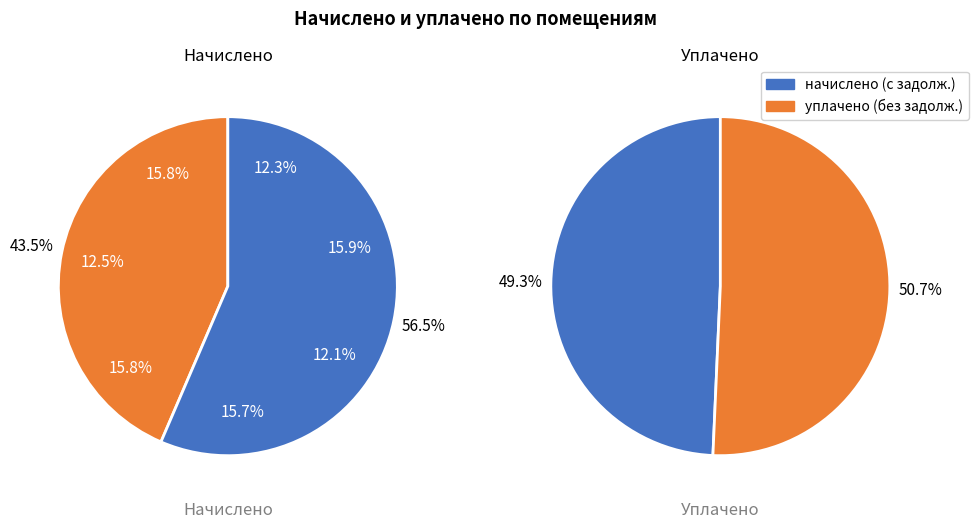

Which series has the widest spread of values?

уплачено